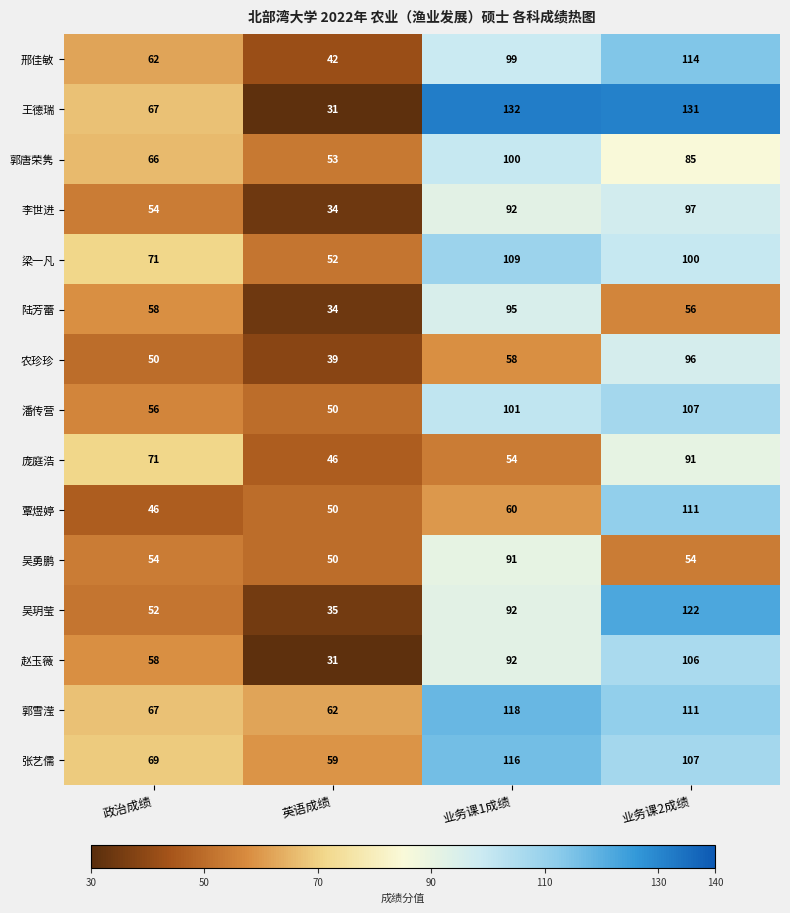

True or false: 张艺儒 has a value of 38 at 业务课2成绩.

False